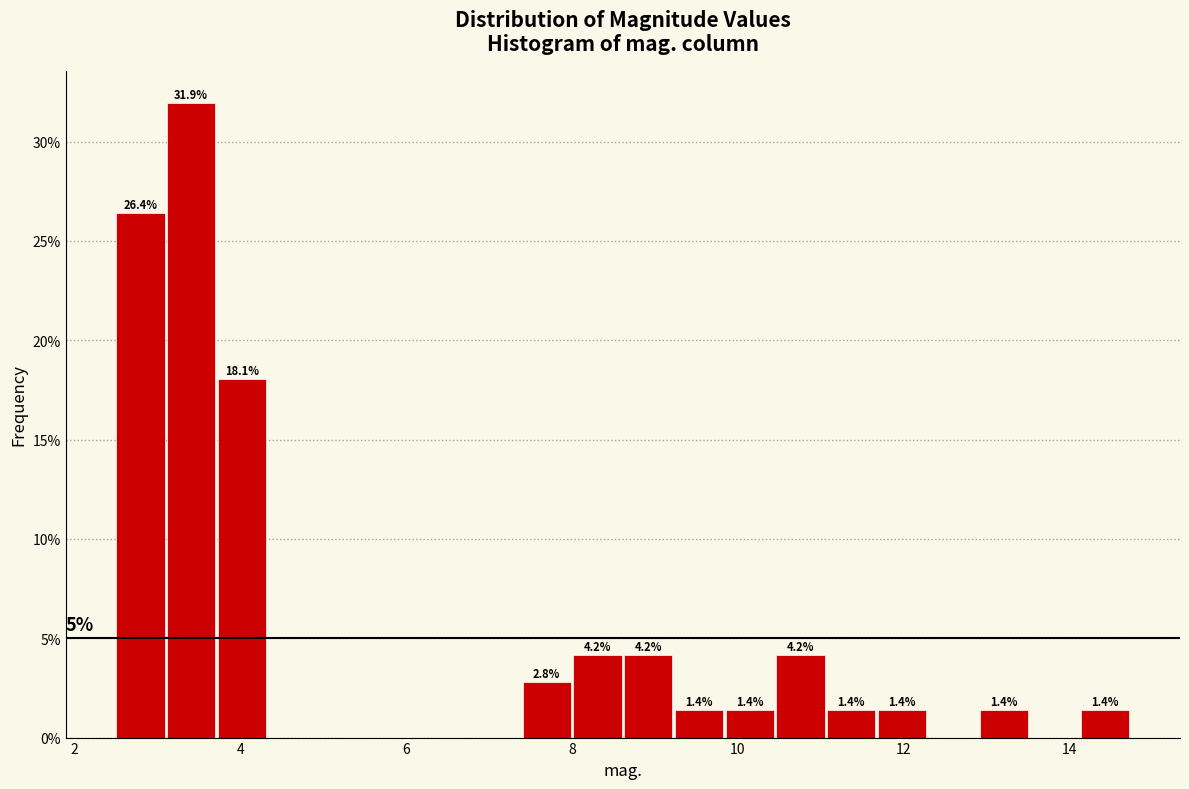

Around what value on the x-axis is the tallest bar? Give the approximate position of its centre, as read against the axis.

3.4